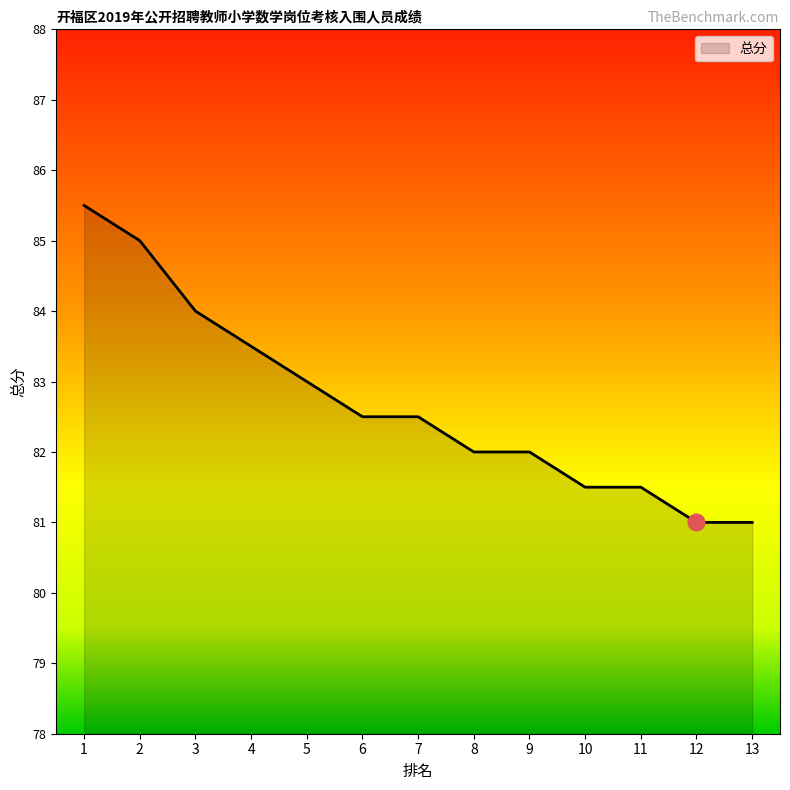

At which category does the chart reach its peak across all series?

1